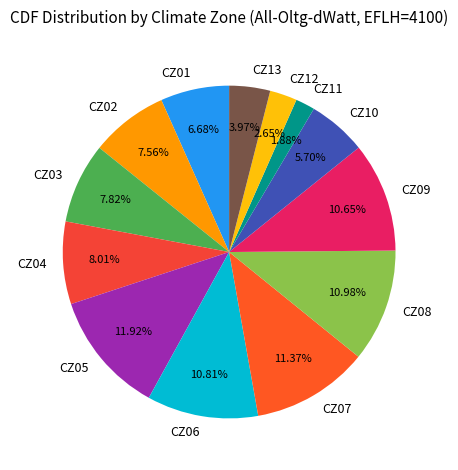

True or false: CZ10 accounts for 19% of the total.

False